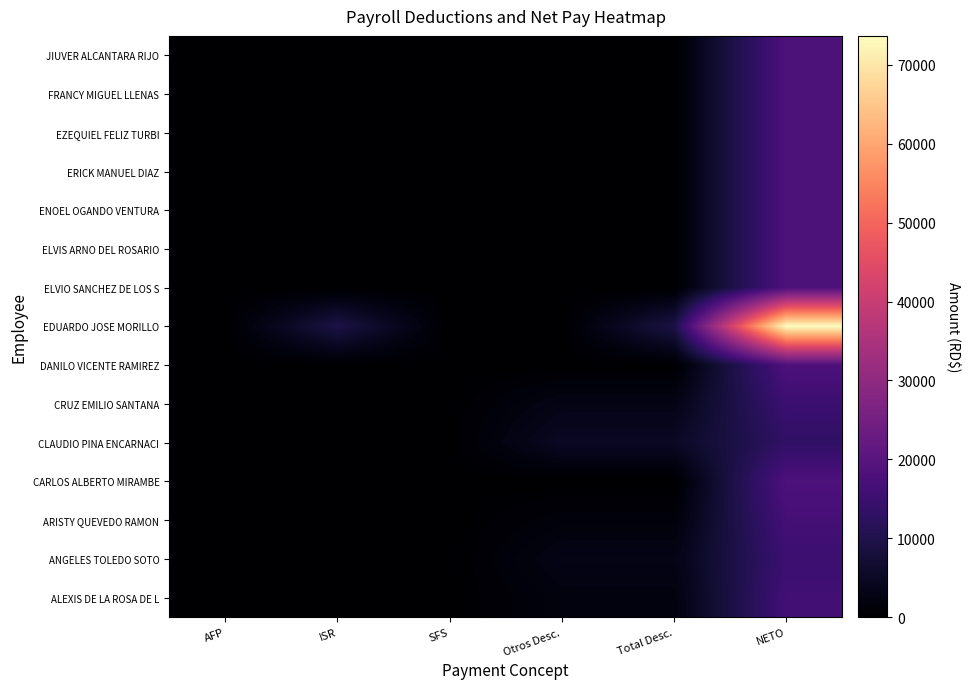

Which series changed the most between AFP and ISR?

EDUARDO JOSE MORILLO